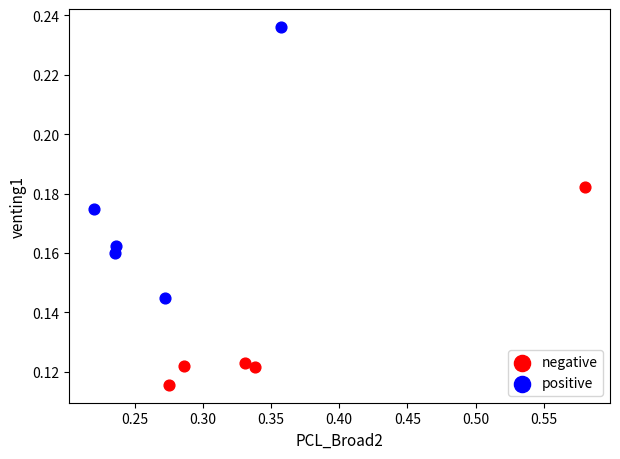

Which series contains the lowest Y value?

negative